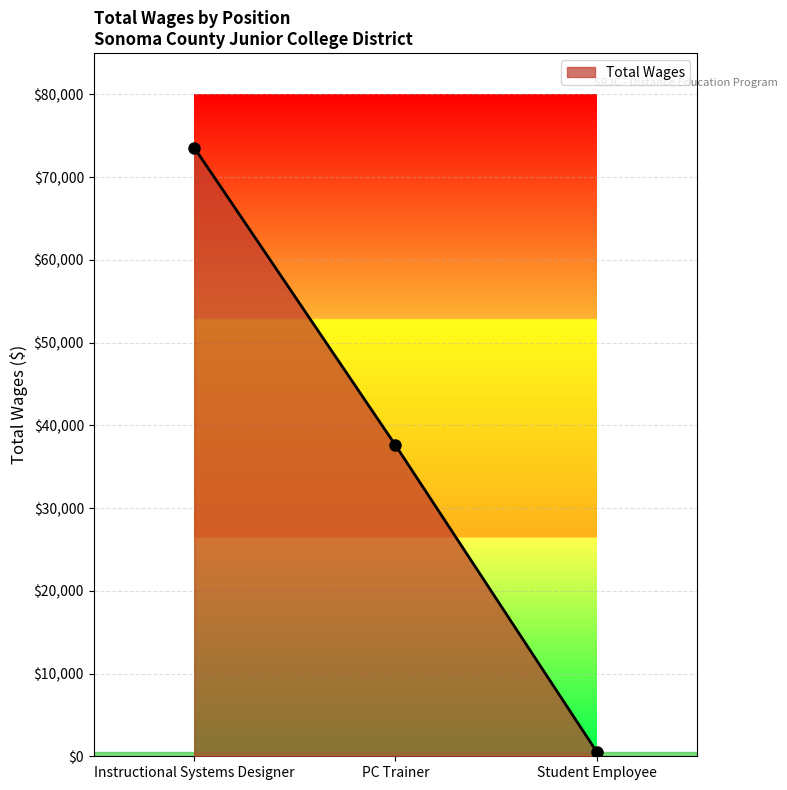

Where is the data nearest to the value 37057?

PC Trainer